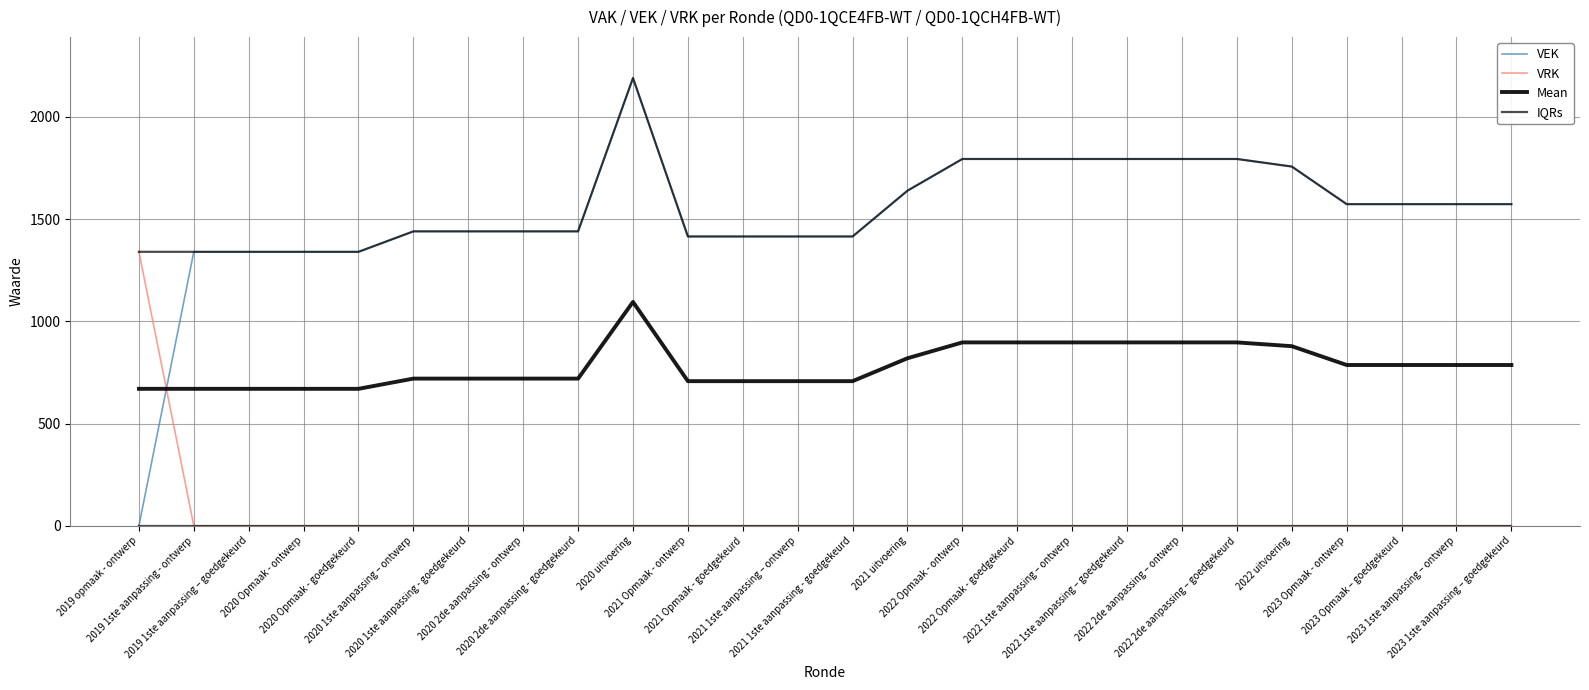

What position from the right is 2023 Opmaak – goedgekeurd?

3